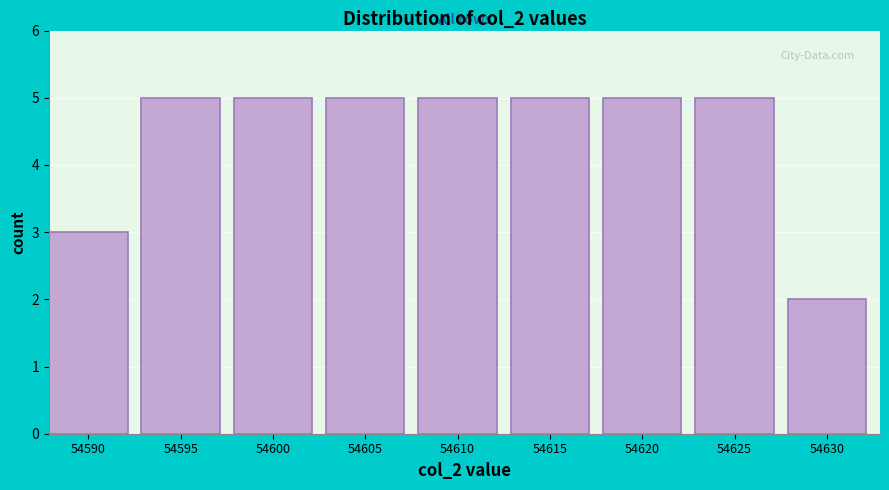

Reading left to right, list all the values displayed in this chart.

3	5	5	5	5	5	5	5	2